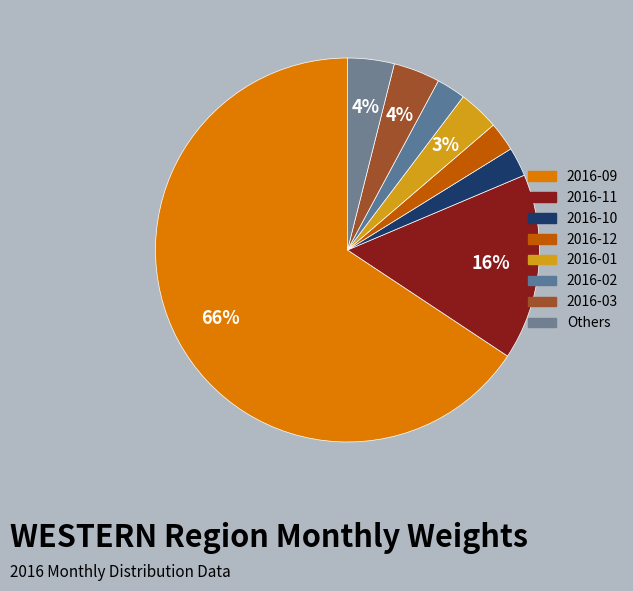

Which slice is the largest?

2016-09